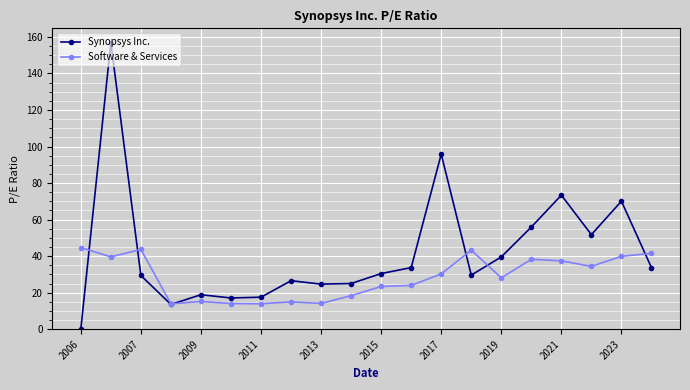

How many values in Synopsys Inc. are above zero?

19